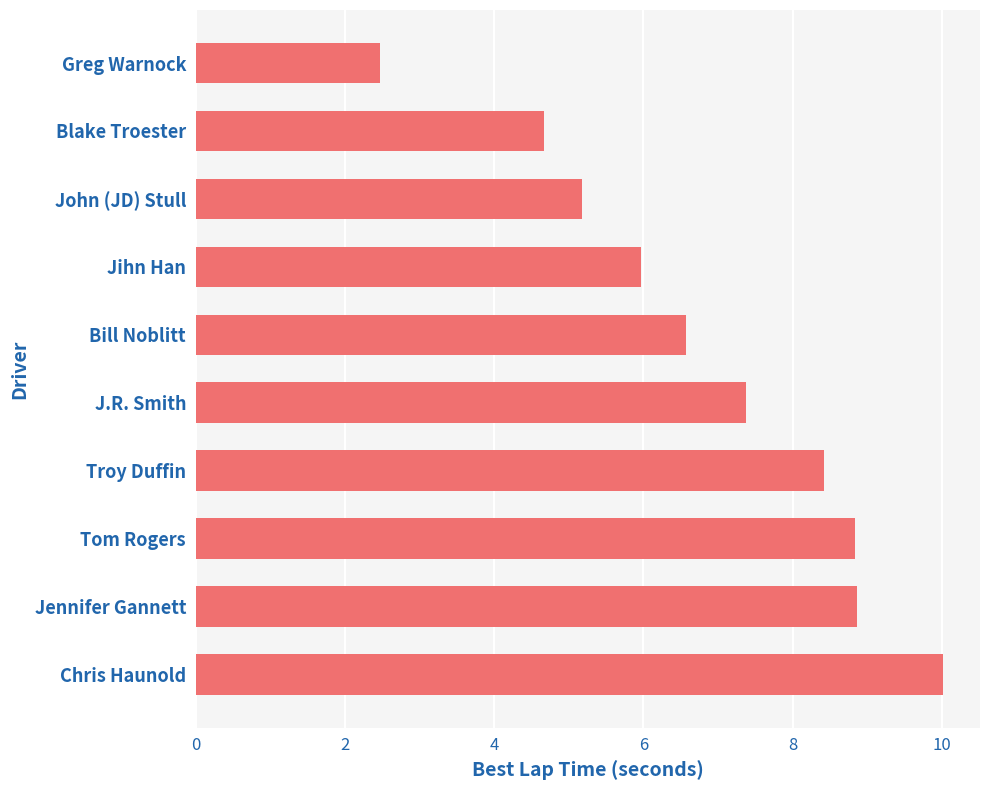

What is the minimum value shown in the chart?

2.5